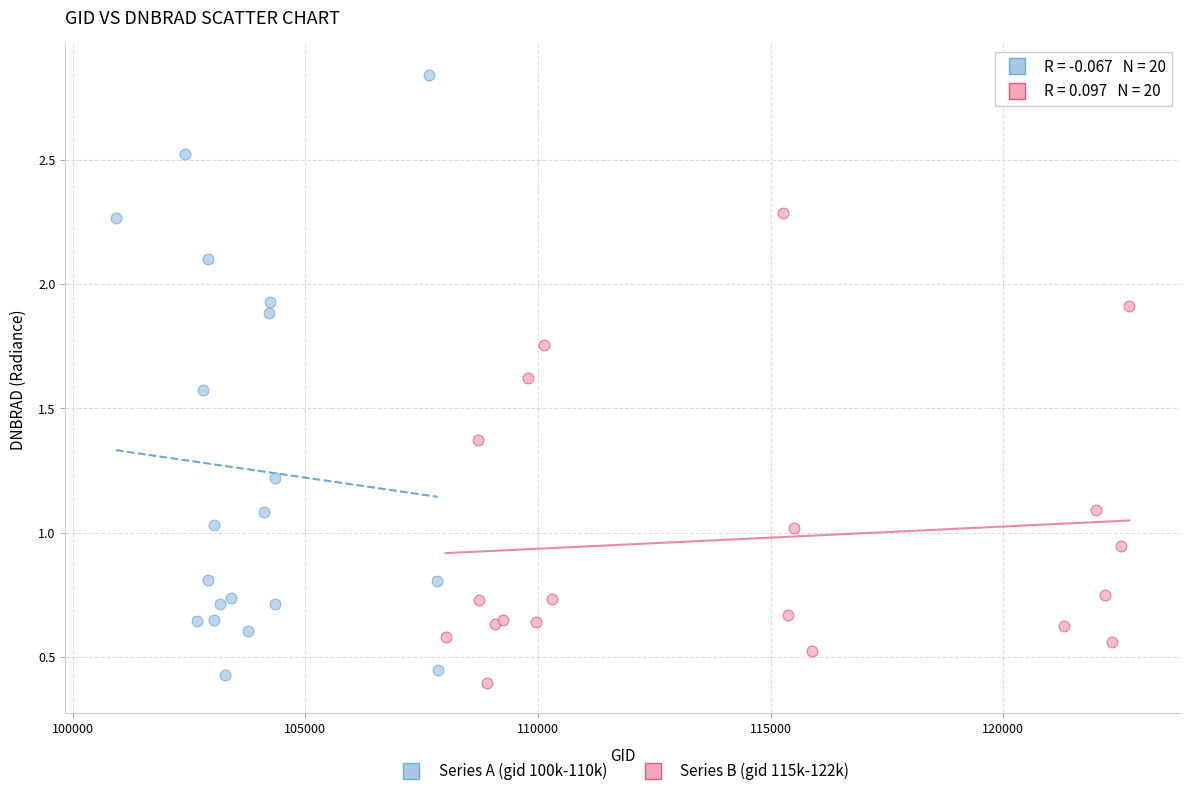

Which series has the largest Y range (max minus min)?

Series A (gid 100k-110k)